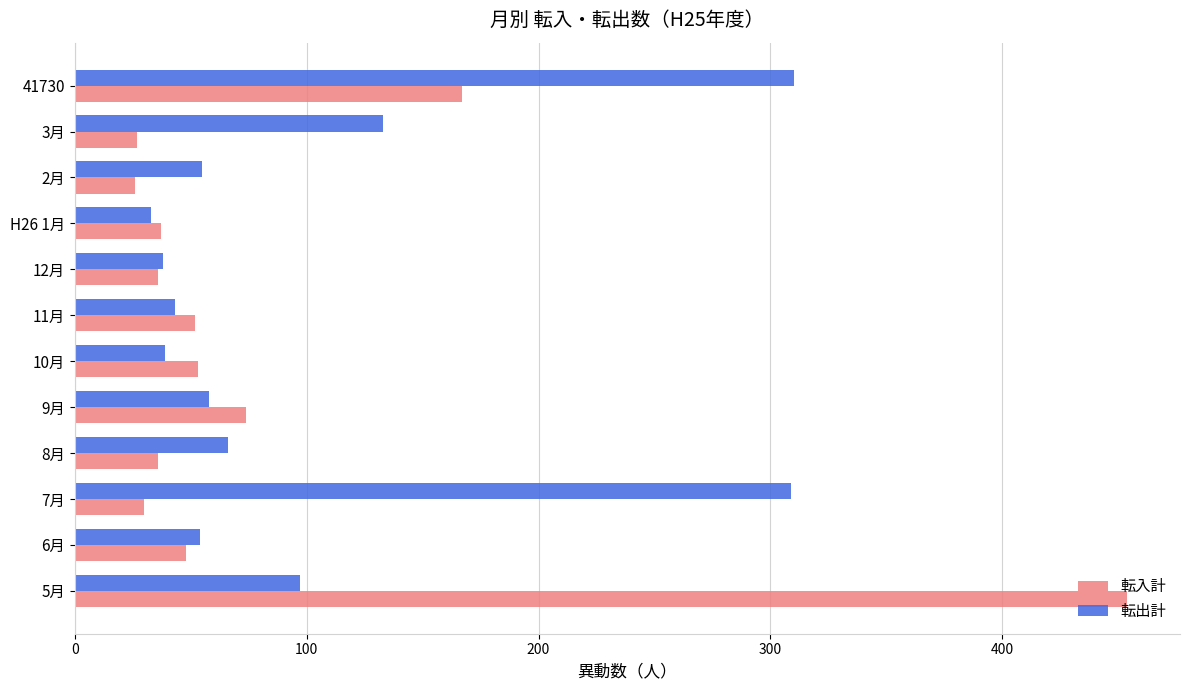

Which series has the widest spread of values?

転入計